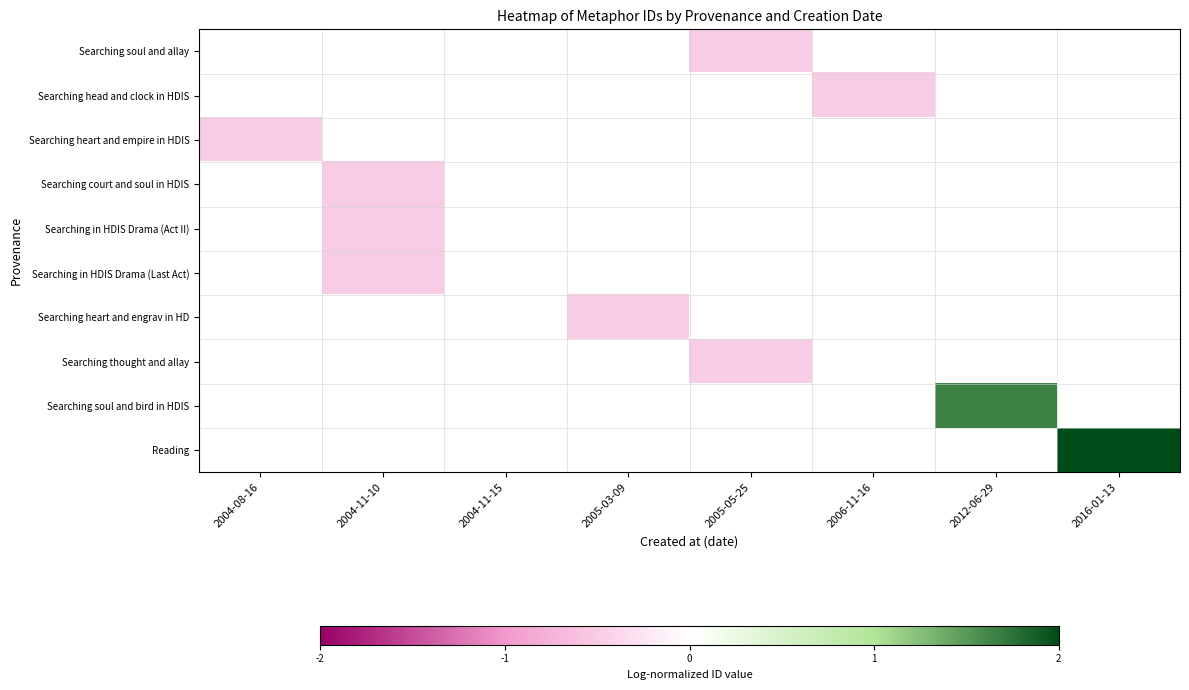

At which category does the chart reach its peak across all series?

2016-01-13